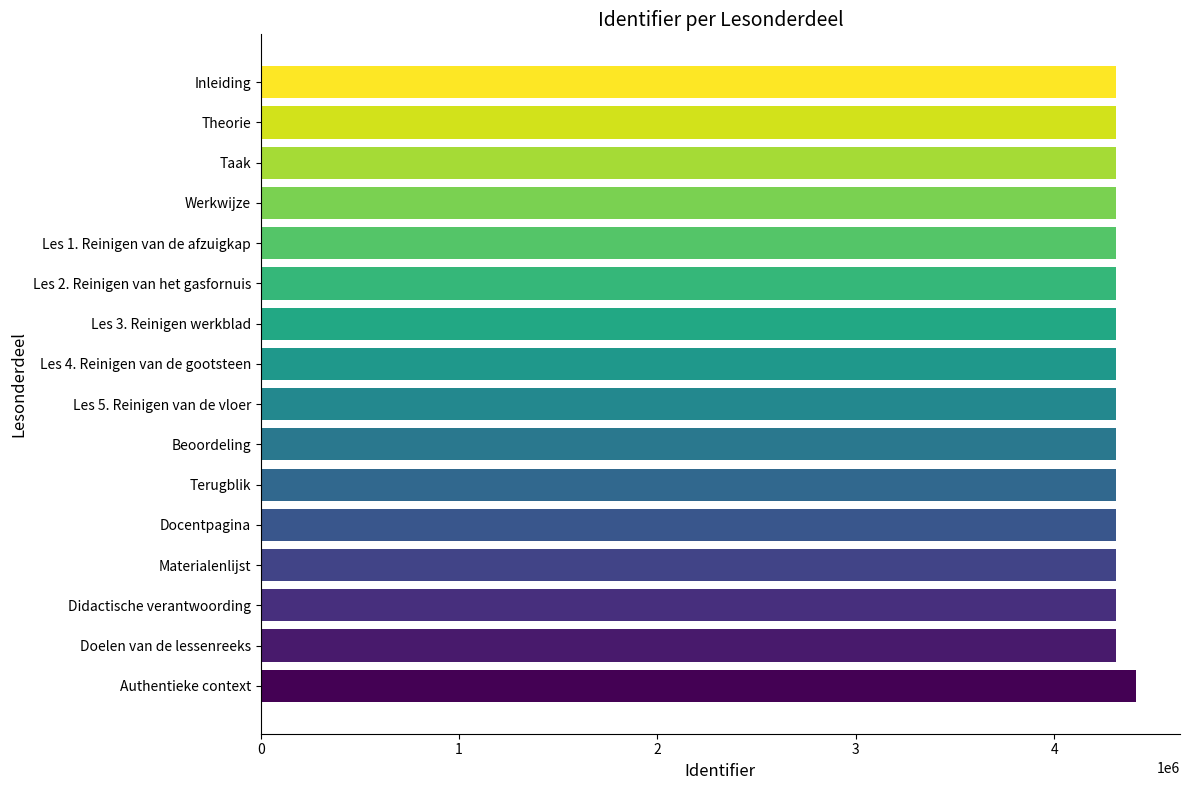

What is the difference between the maximum and minimum values?

100330